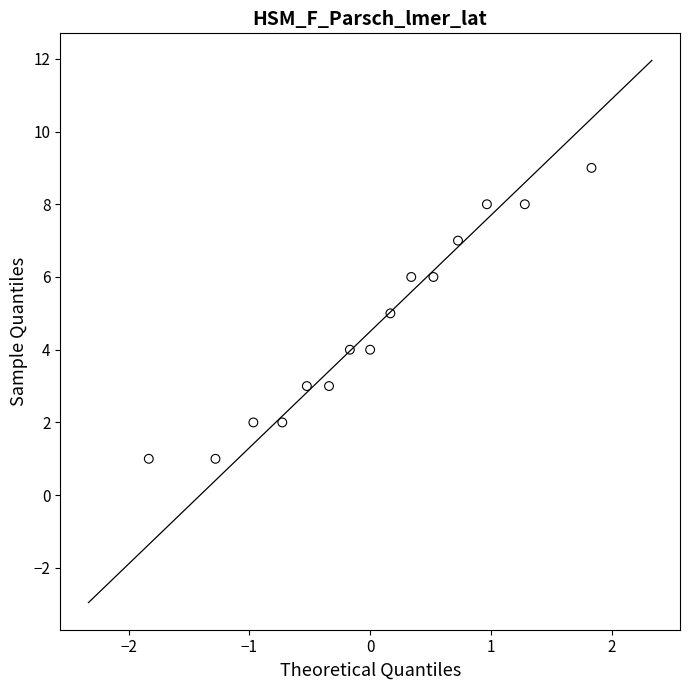

What is the range of Y values (max minus min)?

8